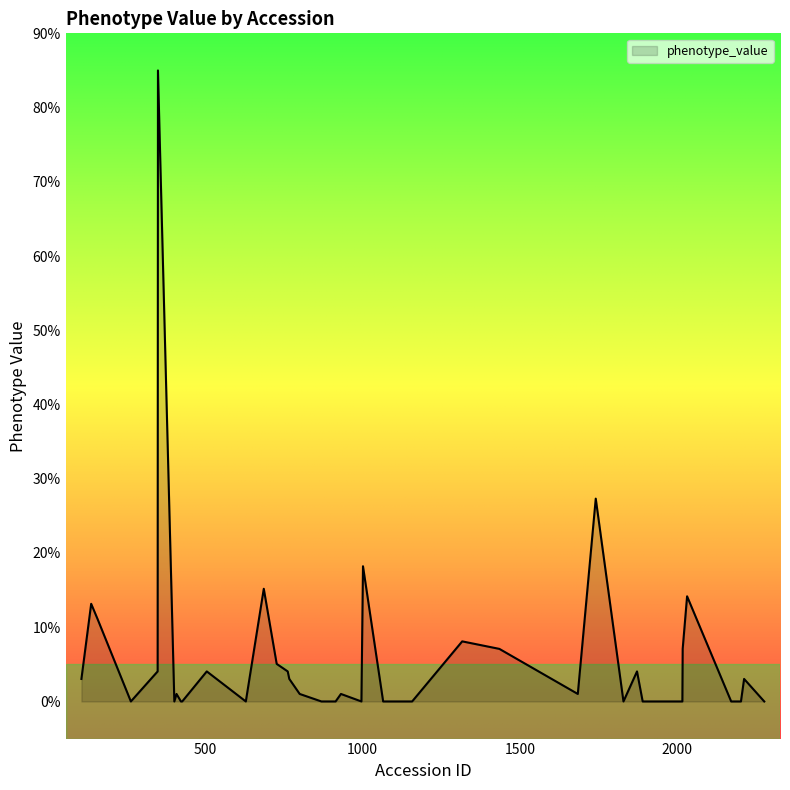

What is the difference between the maximum and second lowest values?

85.0